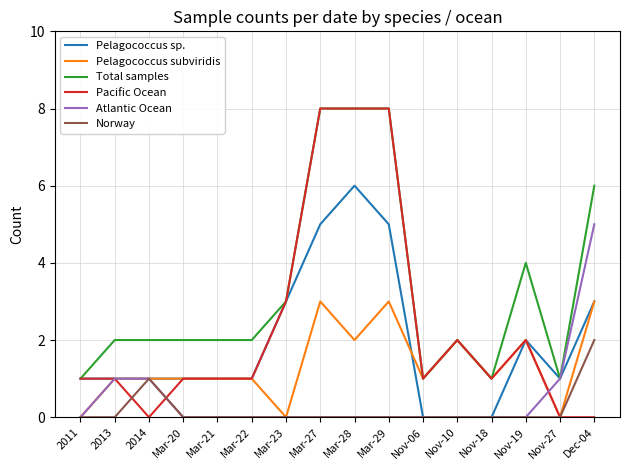

The value of Atlantic Ocean at Mar-27 is -3. True or false?

False